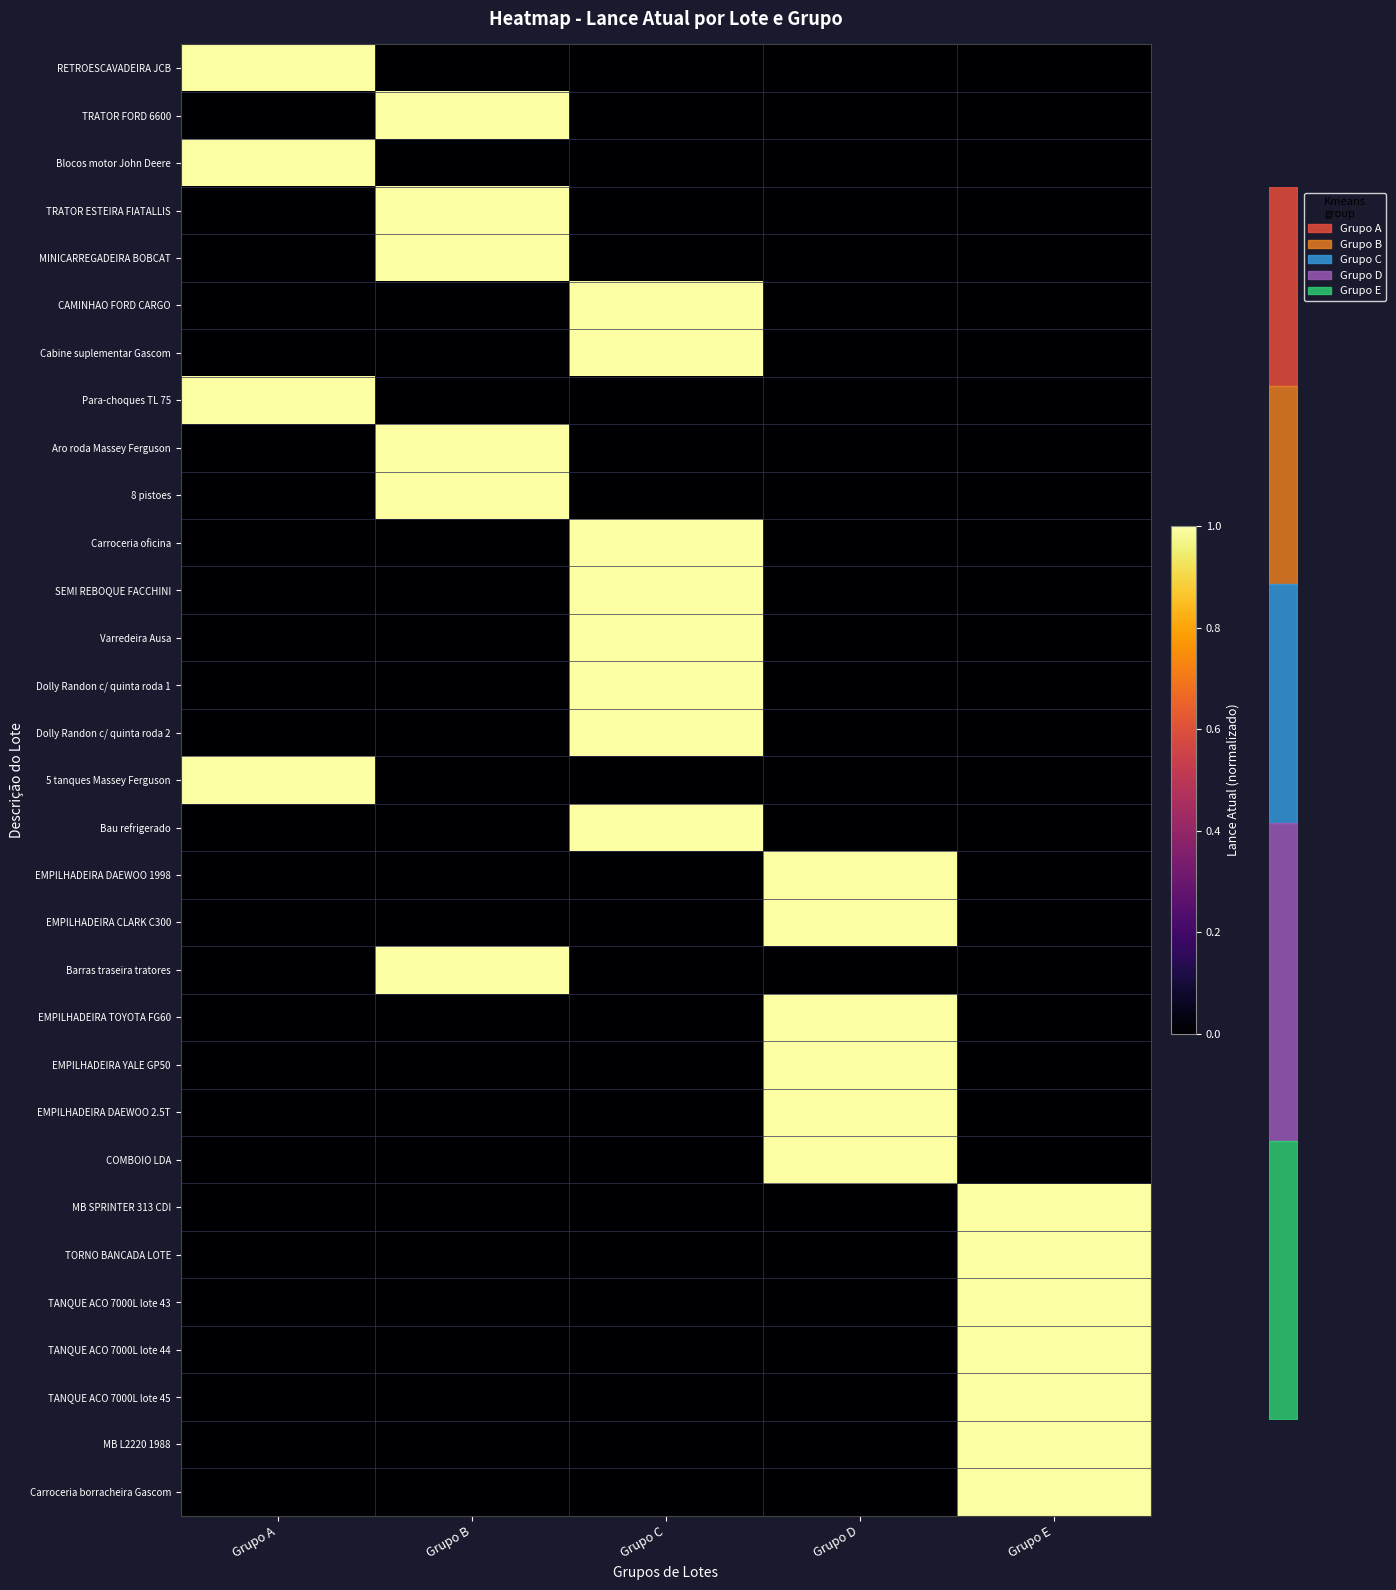

At which label is 8 pistoes closest to 0?

Grupo A